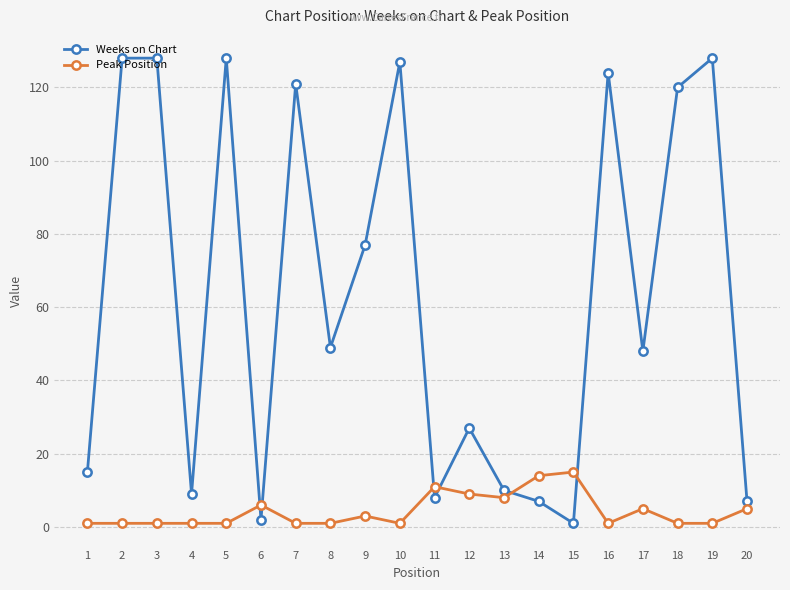

True or false: Weeks on Chart has a value of 121 at 7.

True